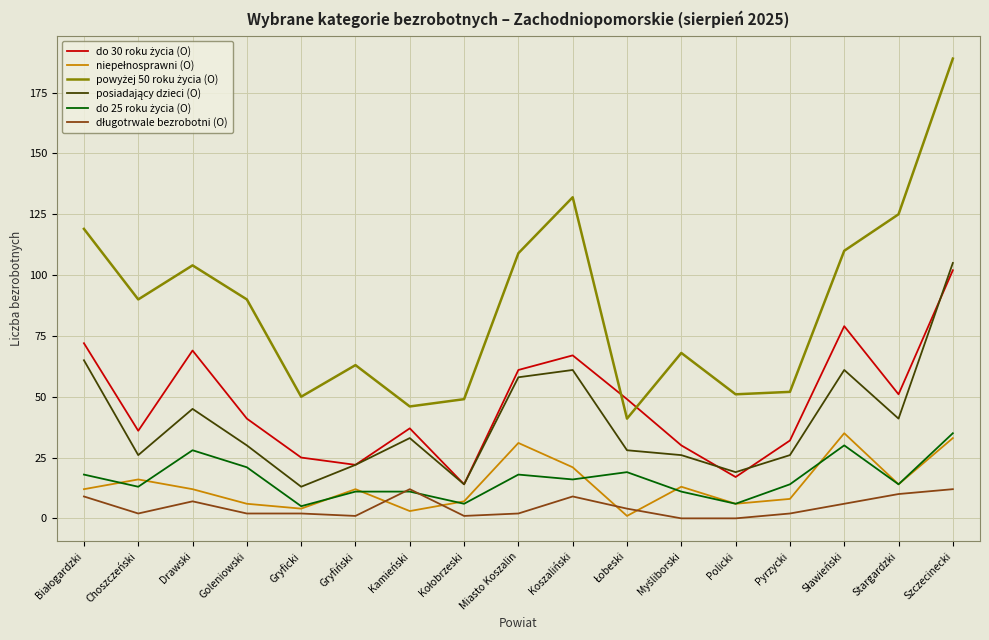

What is the greatest value displayed?

189